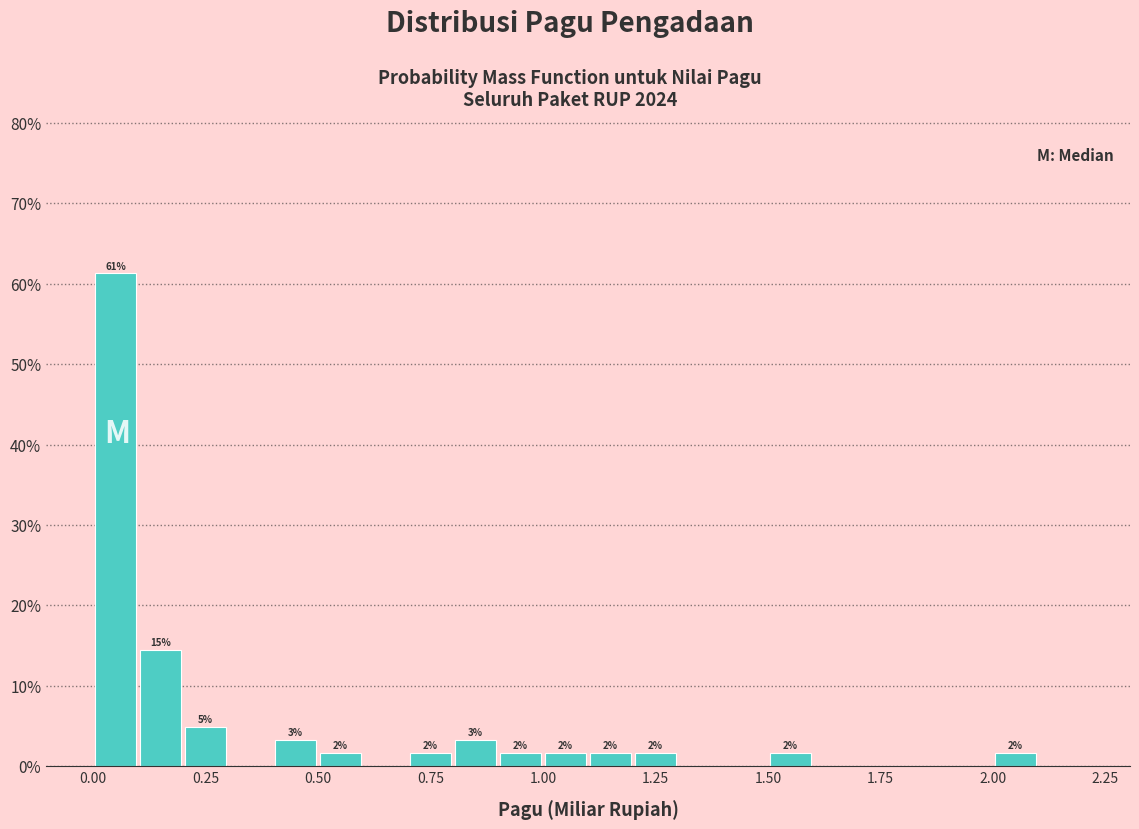

Read against the x-axis, roughly where is the centre of the tallest bar?

0.05